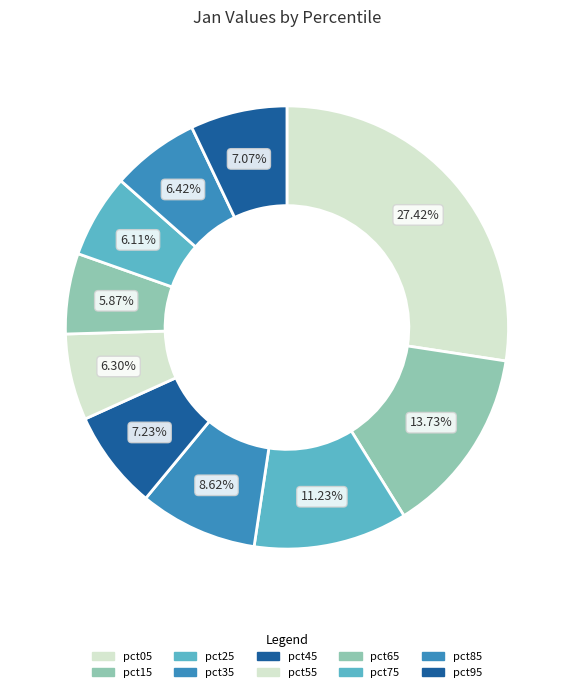

To the nearest percent, what is the difference between the pct25 and pct35 slice percentages?

3%